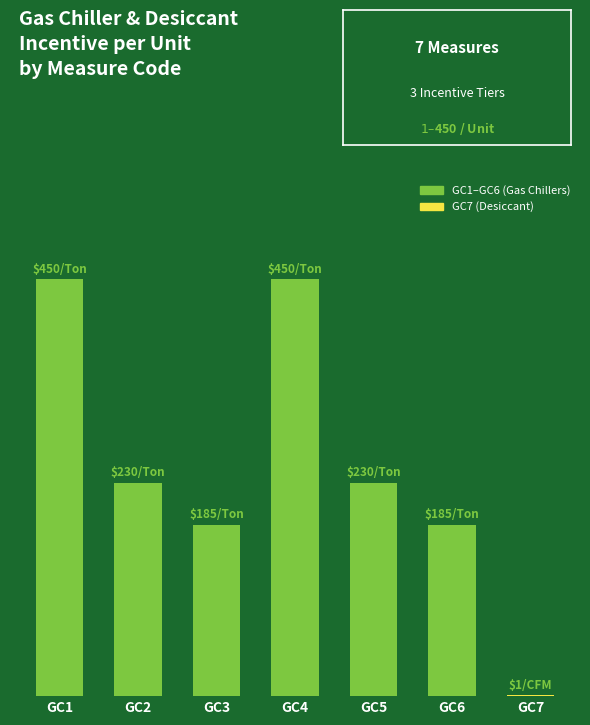

At which category does the chart reach its peak across all series?

GC1